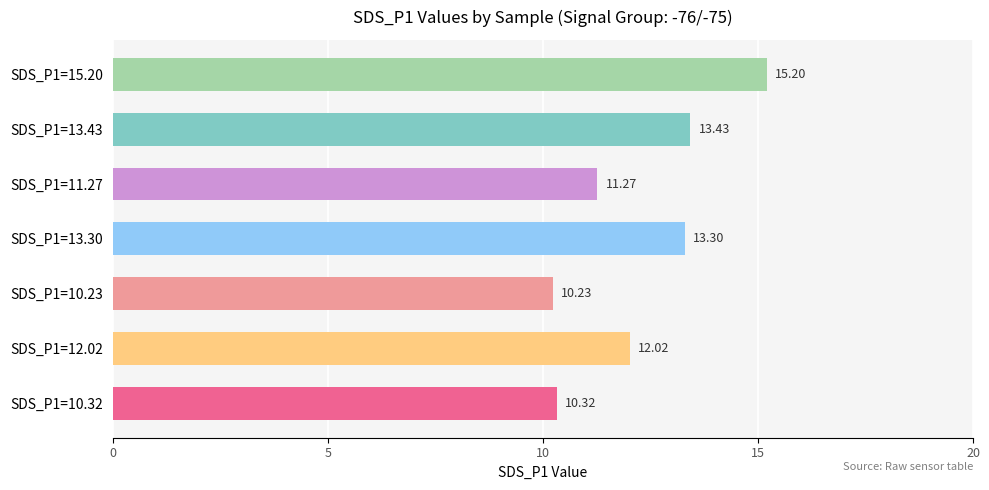

What is the smallest value displayed?

10.2